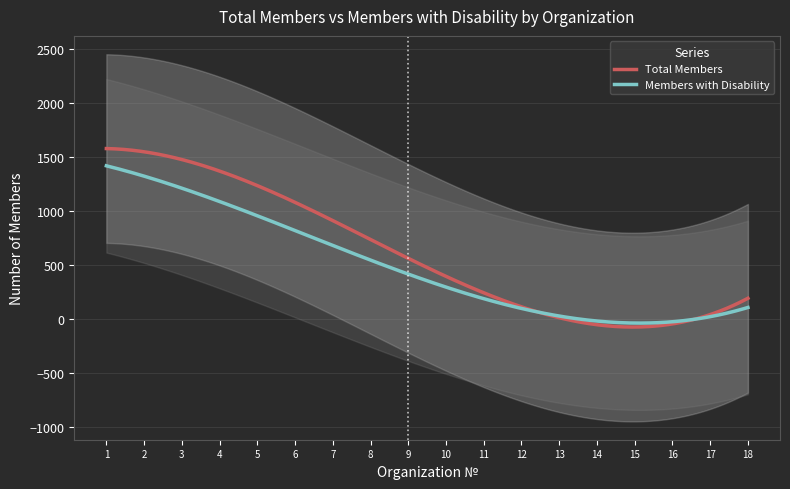

What is the average value of the Members with Disability series?

493.1